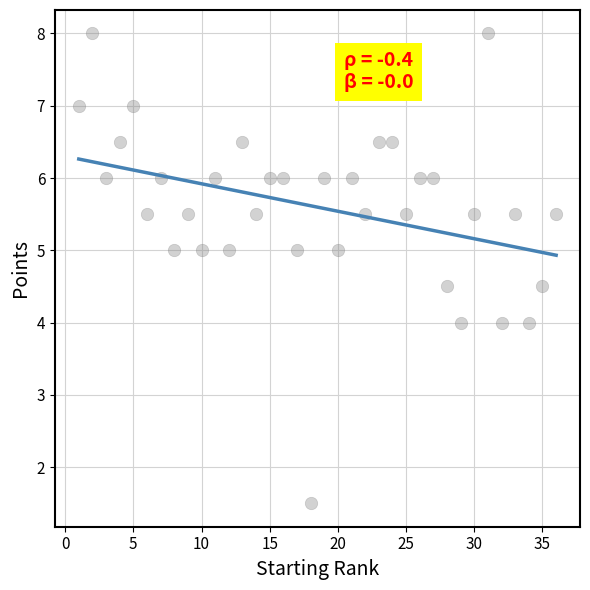

What is the range of X values (max minus min)?

35.0